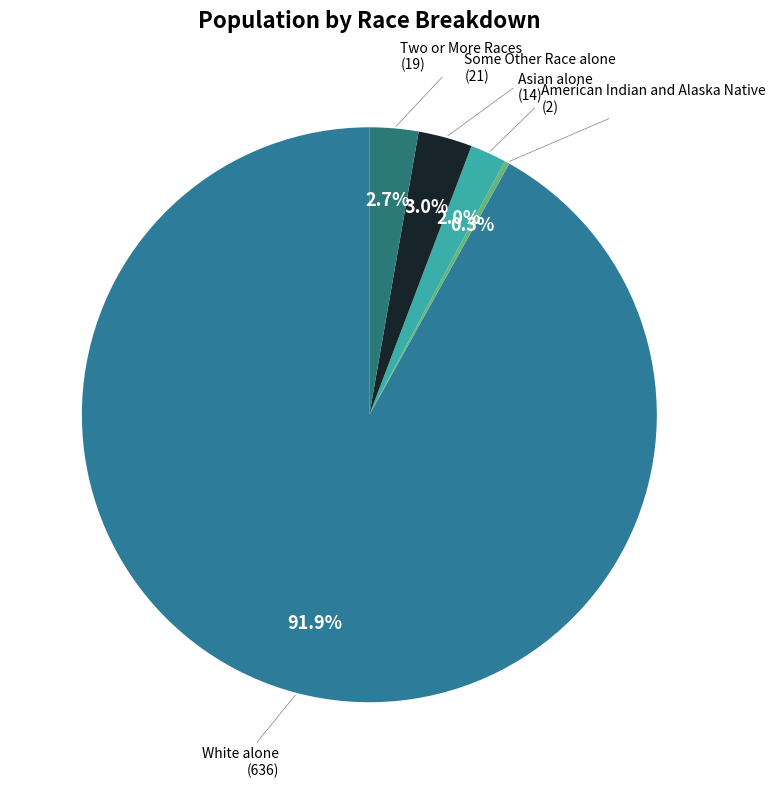

Is it true that American Indian and Alaska Native is 11% of the pie?

False